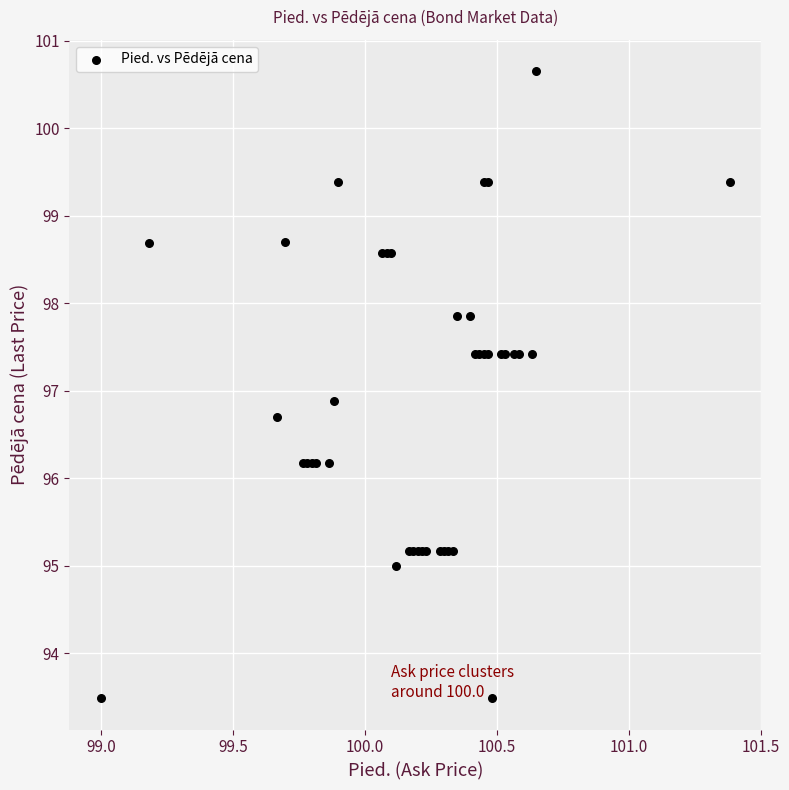

What Y value in the scatter plot is closest to 97?

96.9